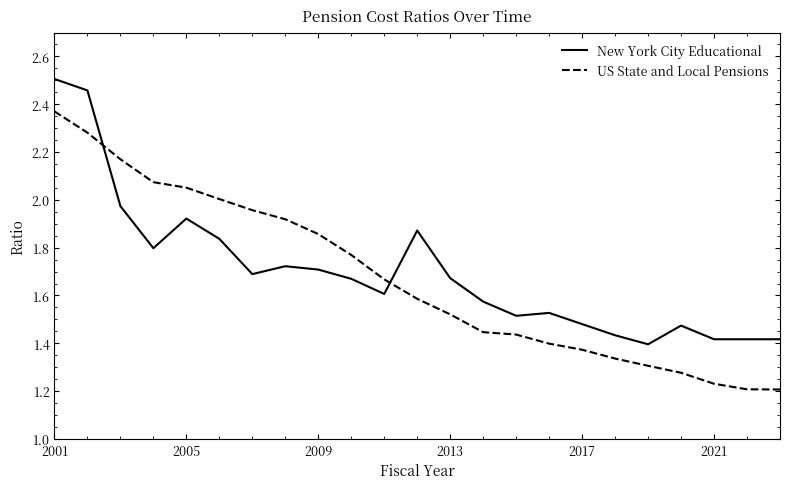

True or false: New York City Educational and US State and Local Pensions cross at least once.

True